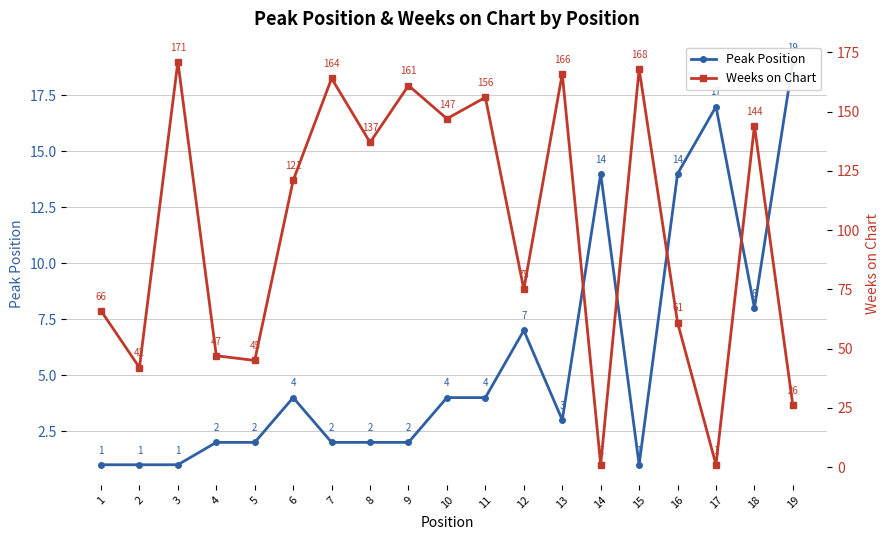

True or false: Peak Position has a value of 1 at 1.

False